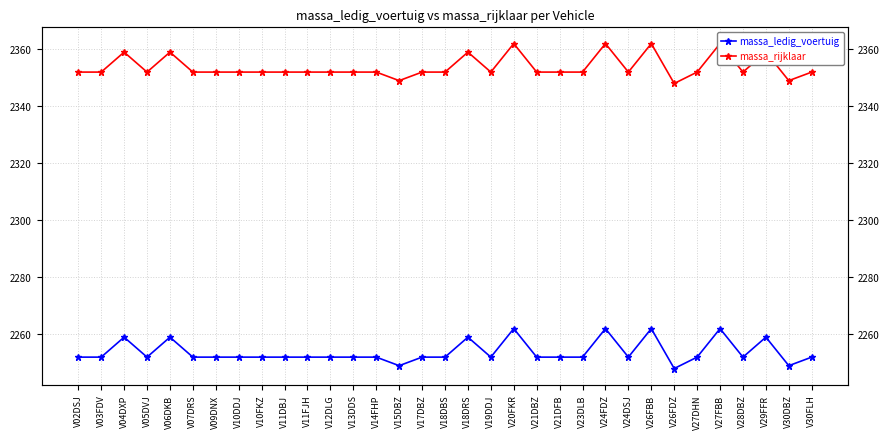

True or false: massa_rijklaar and massa_ledig_voertuig intersect in this chart.

False